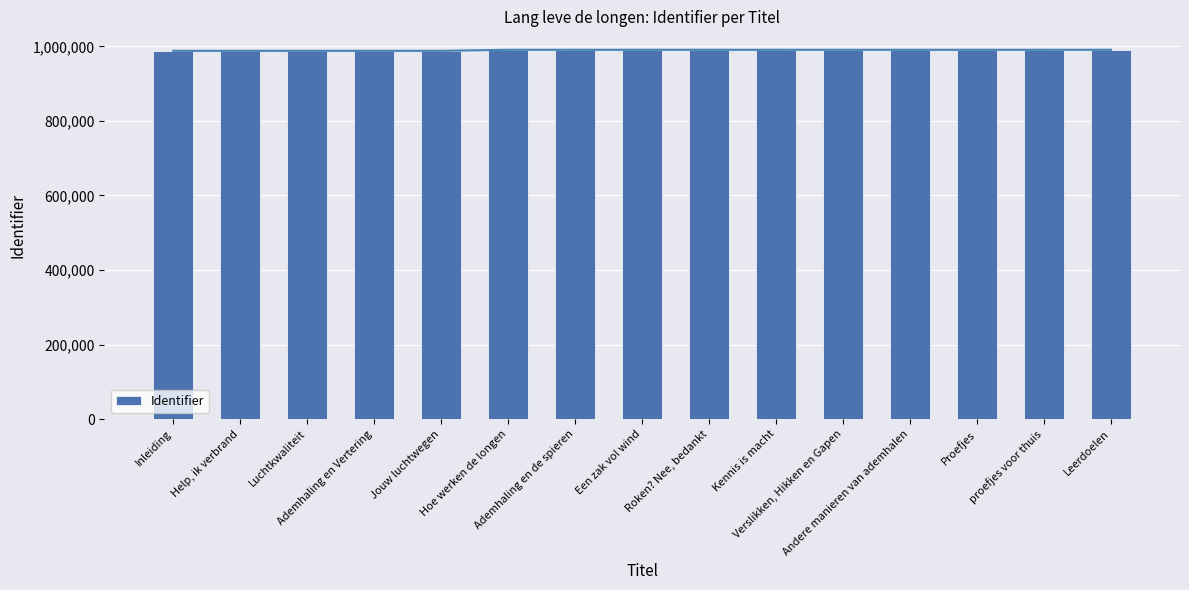

Does the chart contain any negative values?

No